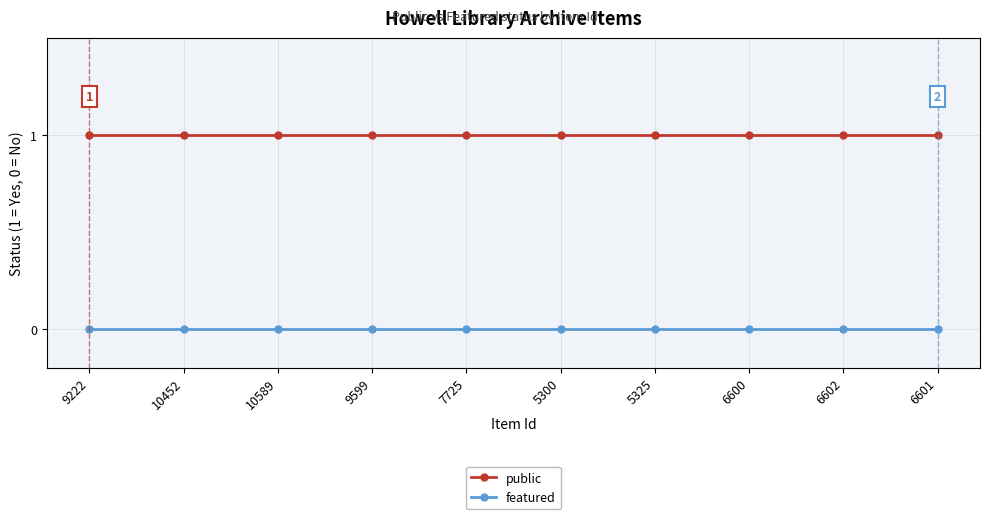

What is the spread (max minus min) of values at 5300?

1